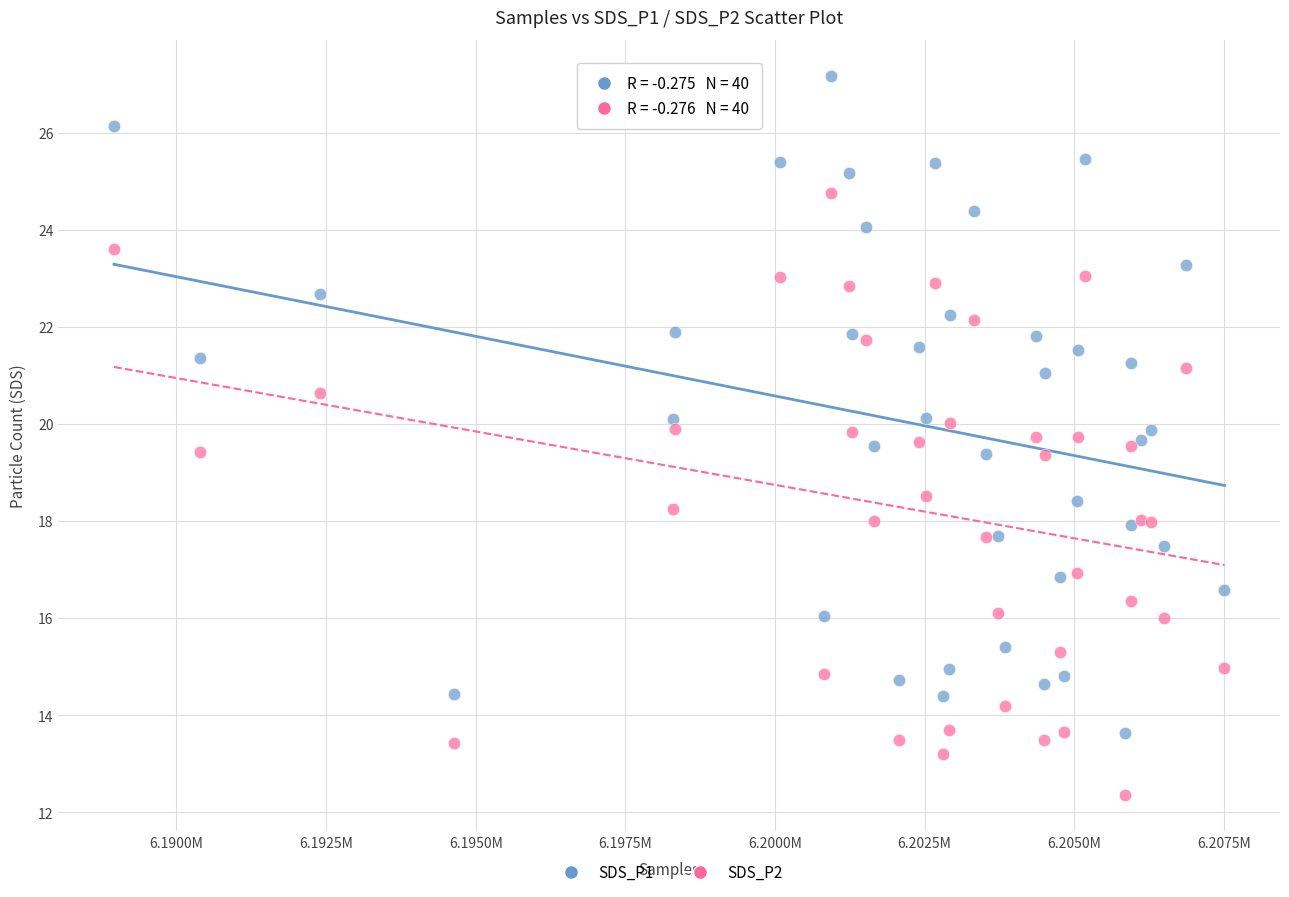

Which series has the largest Y range (max minus min)?

SDS_P1